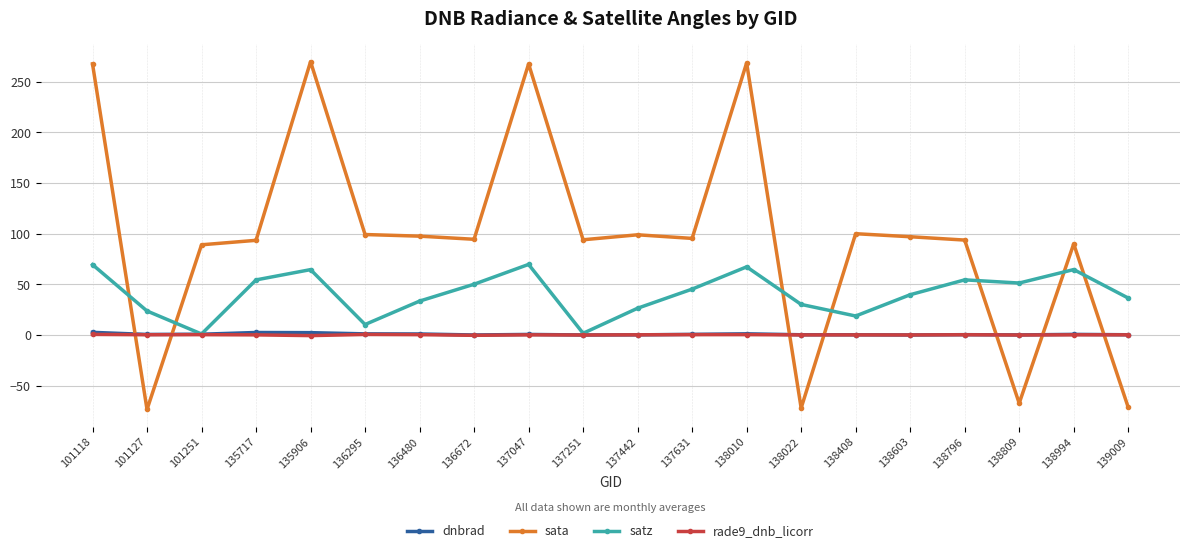

True or false: sata and rade9_dnb_licorr intersect in this chart.

True